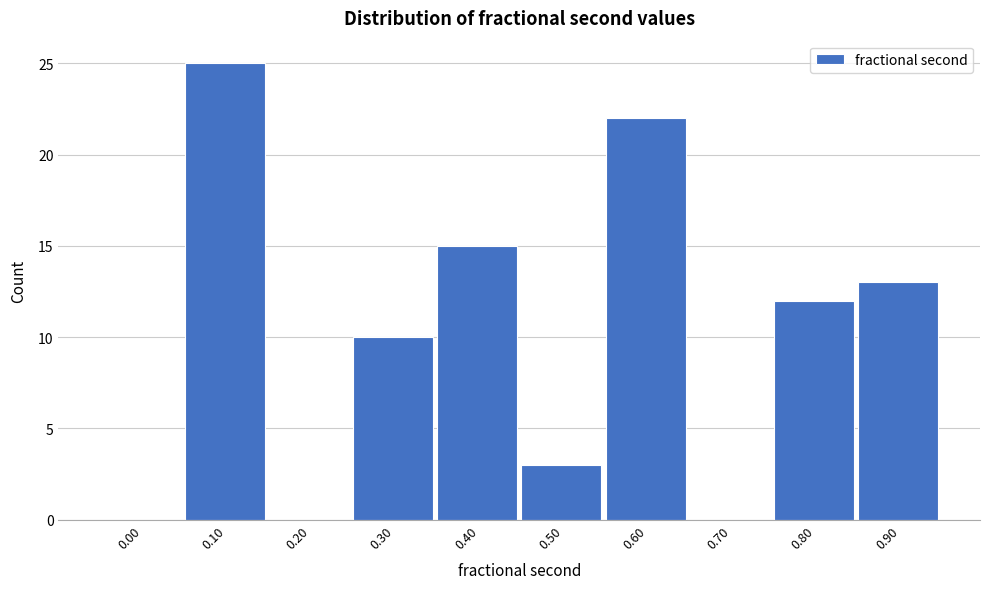

Reading left to right, transcribe all the data shown in this chart.

0.00=0	0.10=25	0.20=0	0.30=10	0.40=15	0.50=3	0.60=22	0.70=0	0.80=12	0.90=13